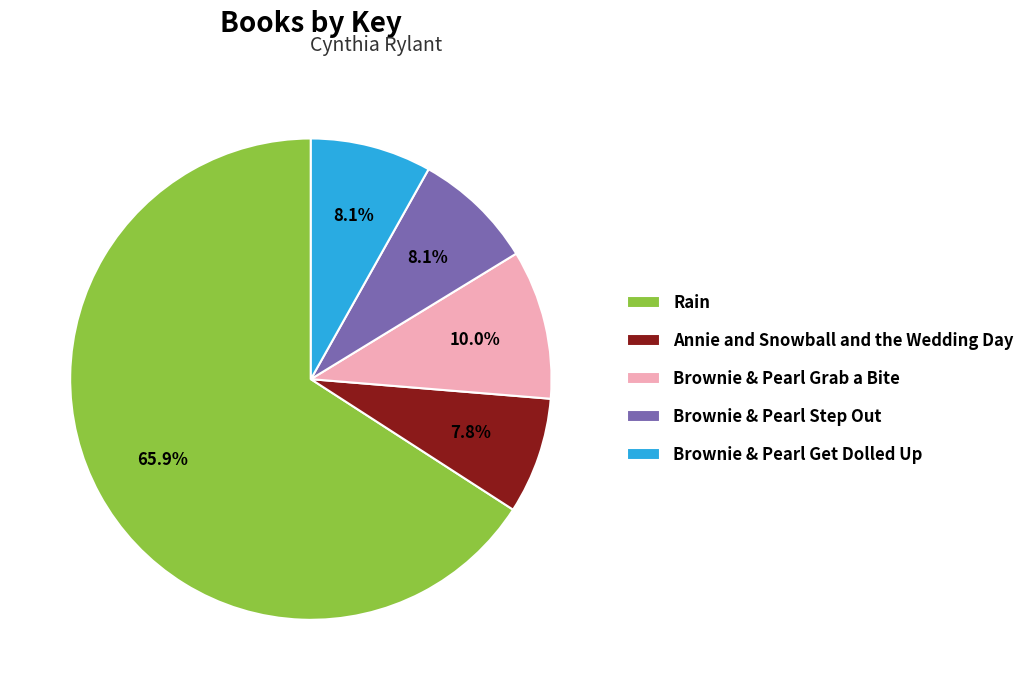

To the nearest percent, what is the average slice percentage?

20%